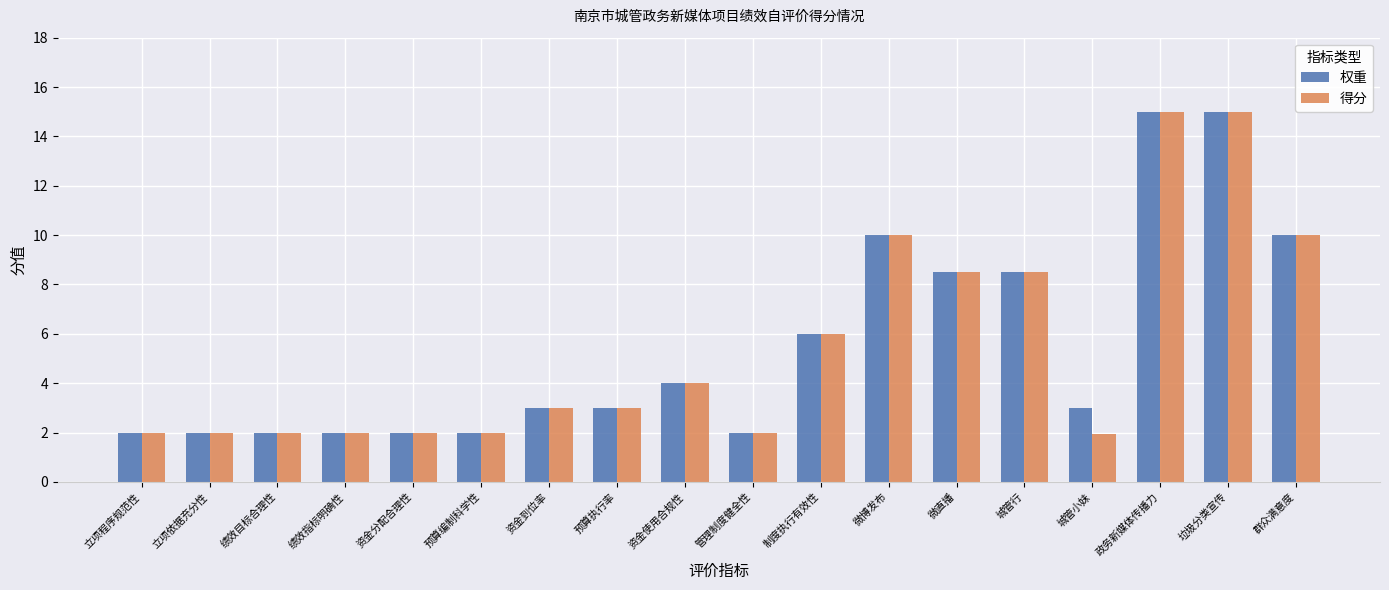

What is the total value across all series at 资金使用合规性?

8.0